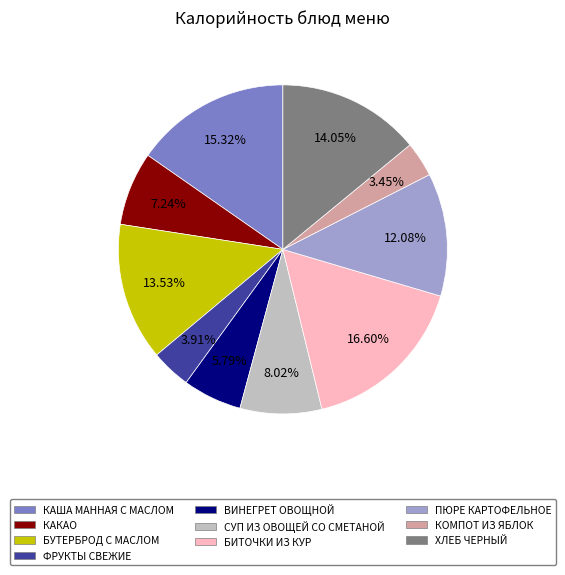

Combined, do БИТОЧКИ ИЗ КУР and ПЮРЕ КАРТОФЕЛЬНОЕ account for over 50%?

No